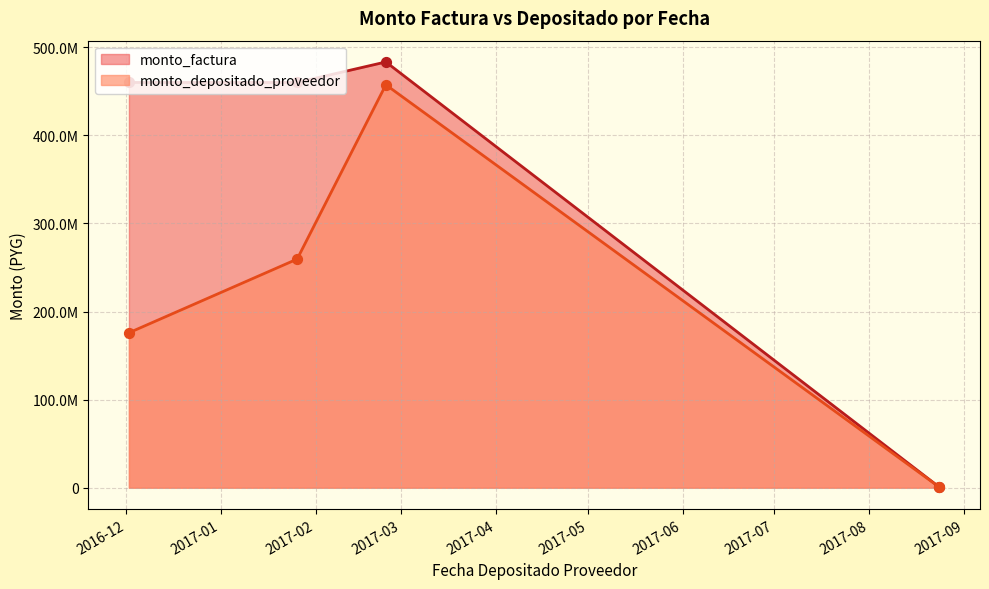

Which series contains the highest Y value?

monto_factura